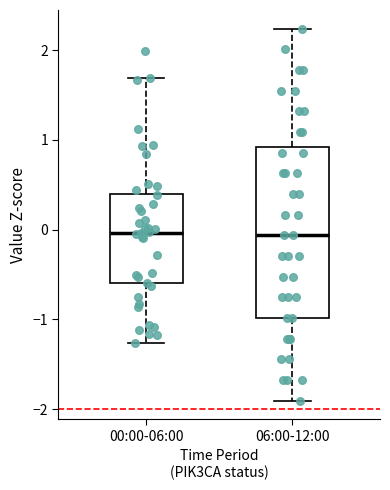

Reading left to right, read every box against the y-axis: the position of its median line, the range the box covers, and the ends of its whiskers. The values are not printed on the chart, so give them approximately, as read against the axis.

00:00-06:00: median 0.0, box -0.6 to 0.4, whiskers -1.3 to 1.7
06:00-12:00: median -0.1, box -1.0 to 0.9, whiskers -1.9 to 2.2